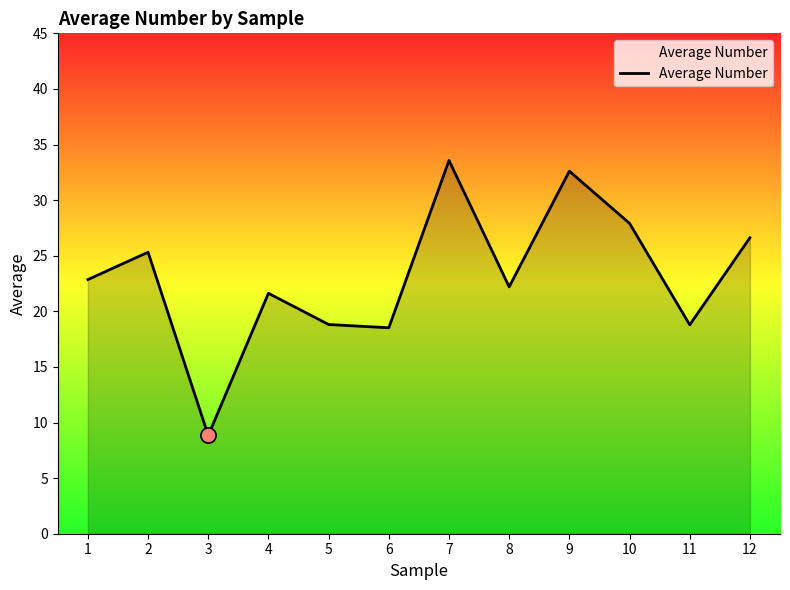

Which has a higher value, 2 or 12?

12